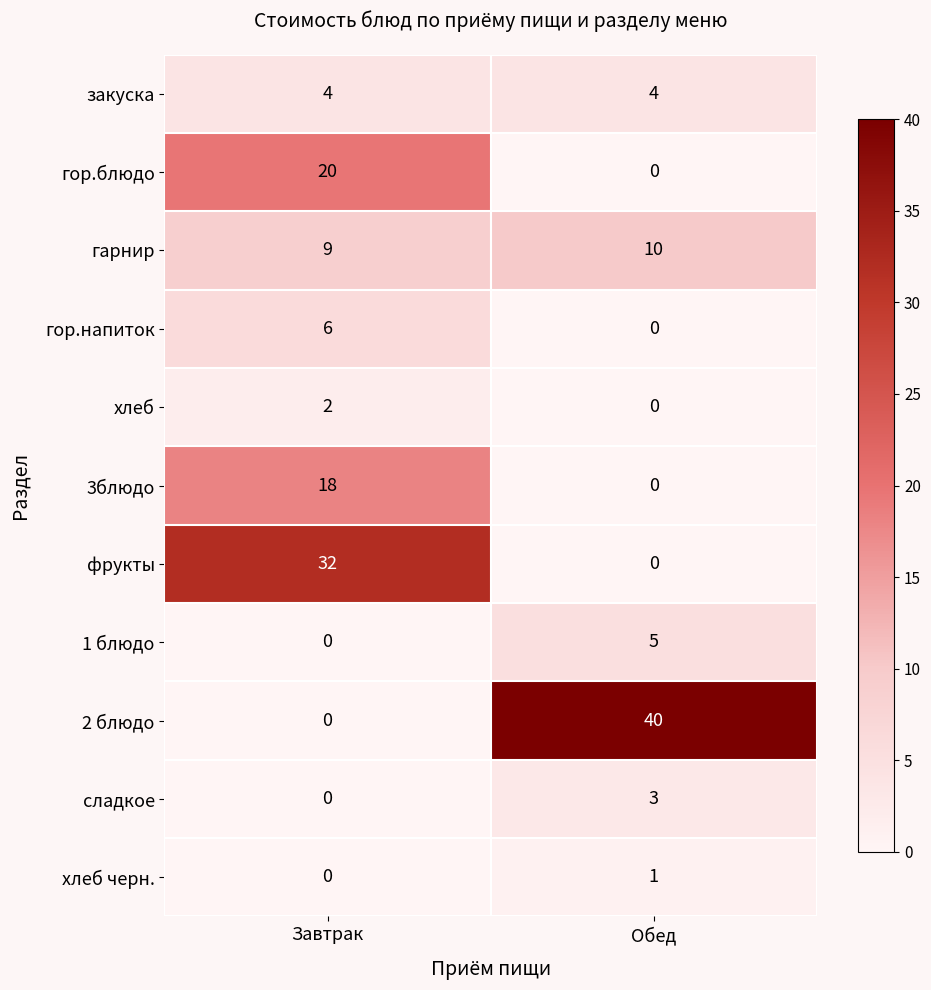

The value of хлеб черн. at Завтрак is 0. True or false?

True